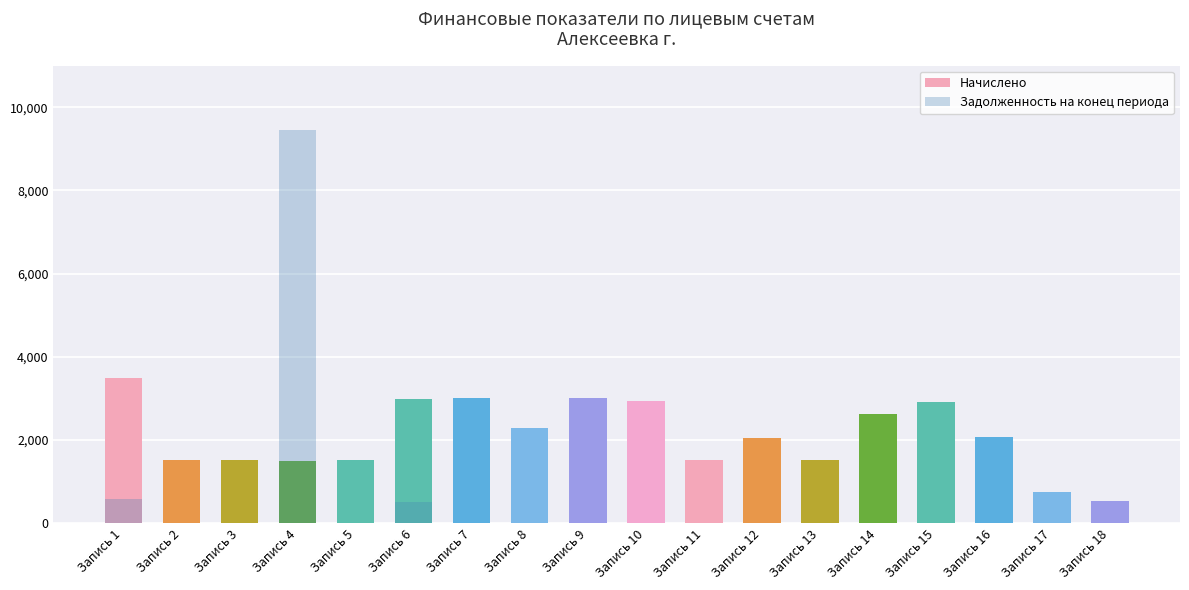

What is the minimum value for Начислено?

540.6